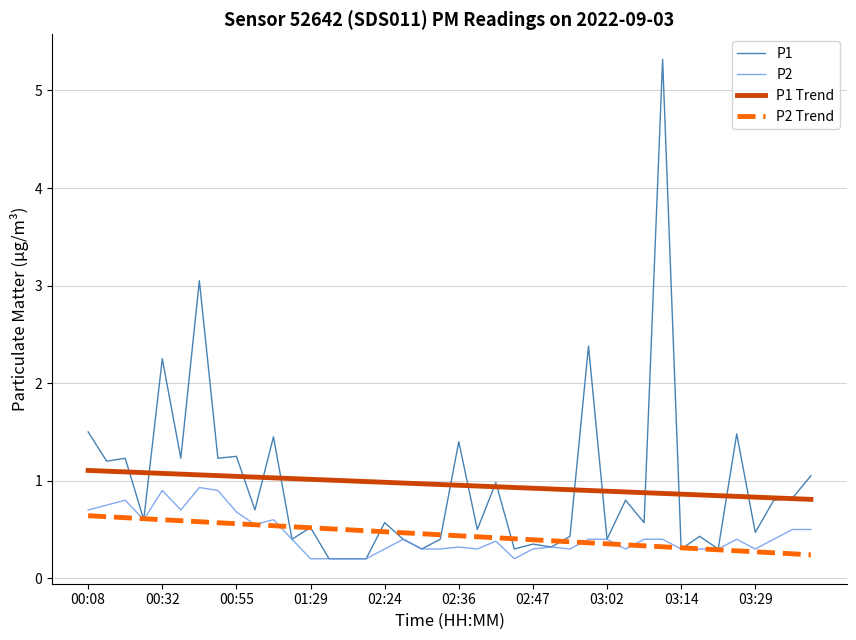

Does the chart display data point markers on the line(s)?

No